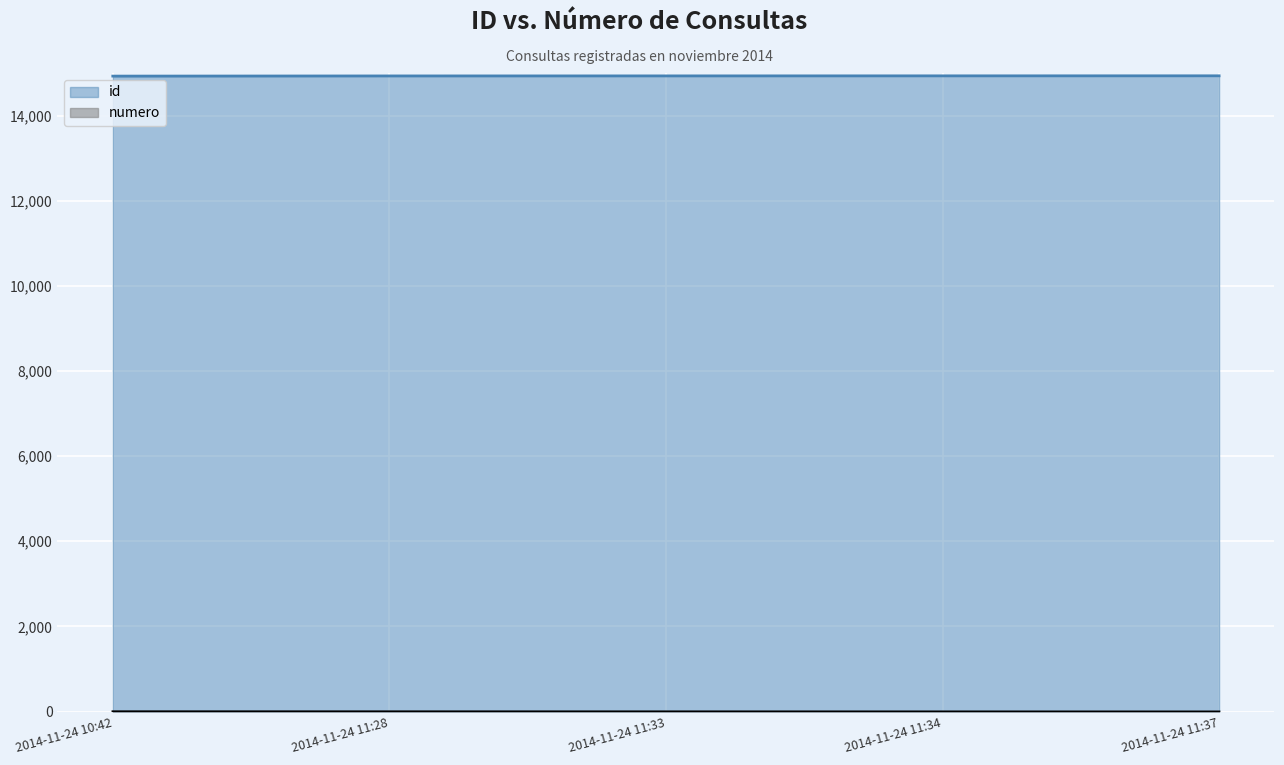

How many lines are shown in the chart?

2